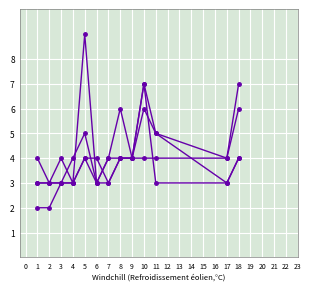

Does the chart have visible grid lines?

Yes